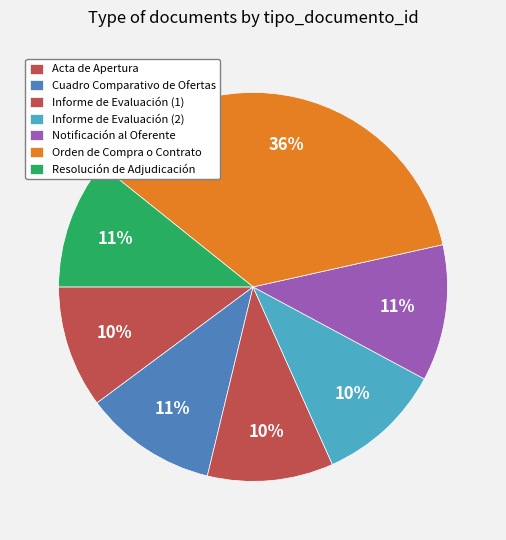

The Informe de Evaluación (1) slice represents 5% of the pie. True or false?

False